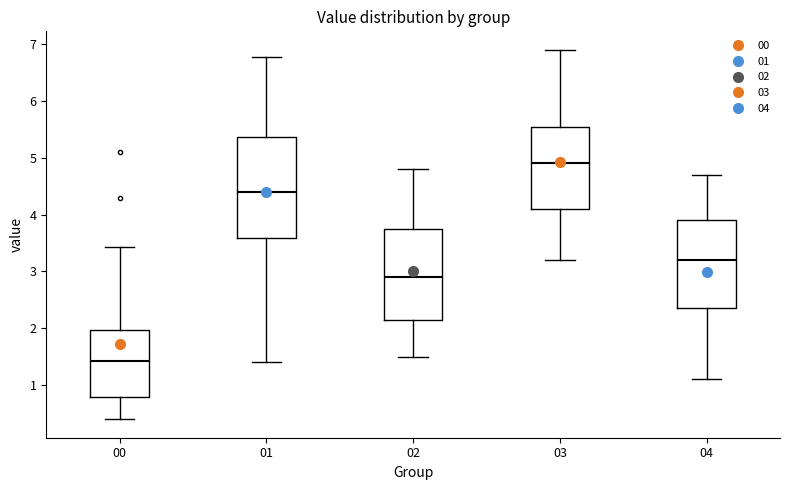

Reading left to right, read every box against the y-axis: the position of its median line, the range the box covers, and the ends of its whiskers. The values are not printed on the chart, so give them approximately, as read against the axis.

00: median 1.4, box 0.8 to 2.0, whiskers 0.4 to 3.4
01: median 4.4, box 3.6 to 5.4, whiskers 1.4 to 6.8
02: median 2.9, box 2.2 to 3.8, whiskers 1.5 to 4.8
03: median 4.9, box 4.1 to 5.6, whiskers 3.2 to 6.9
04: median 3.2, box 2.4 to 3.9, whiskers 1.1 to 4.7